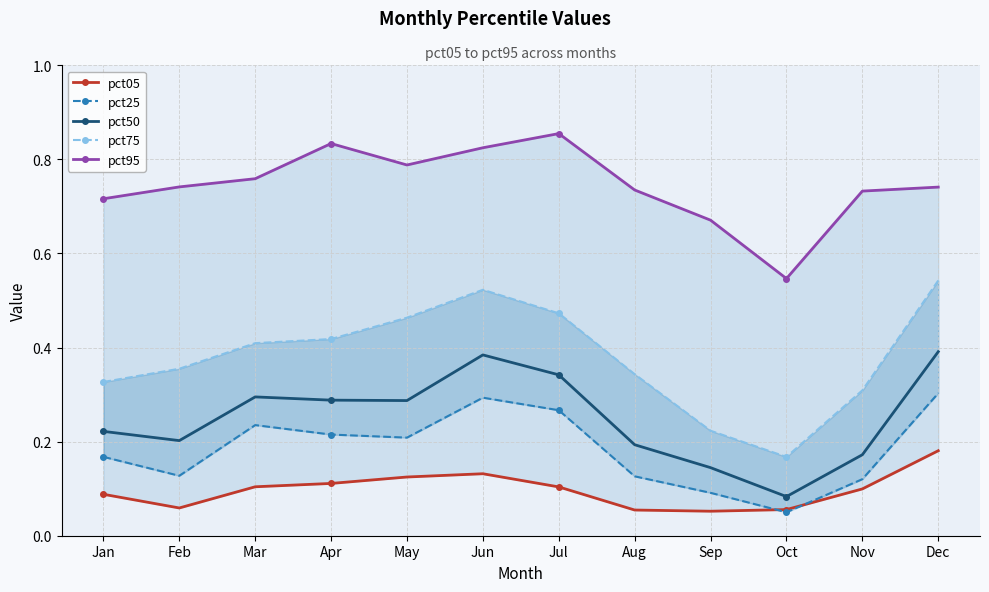

Which category has the highest value in the pct05 series?

Dec